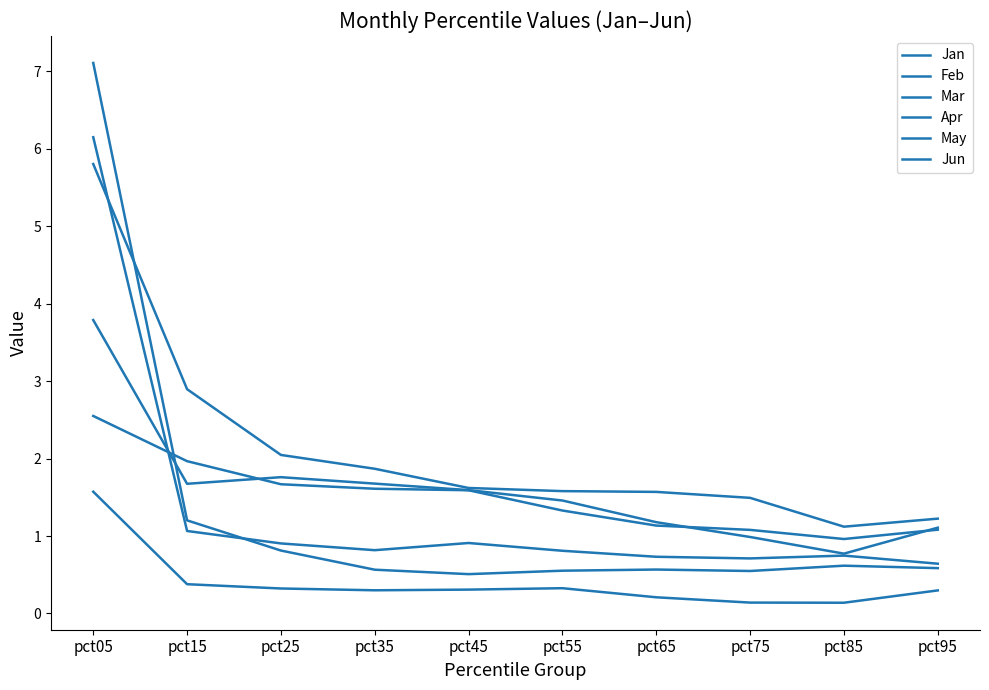

Between which two adjacent categories do May and Jun first intersect?

pct05 and pct15